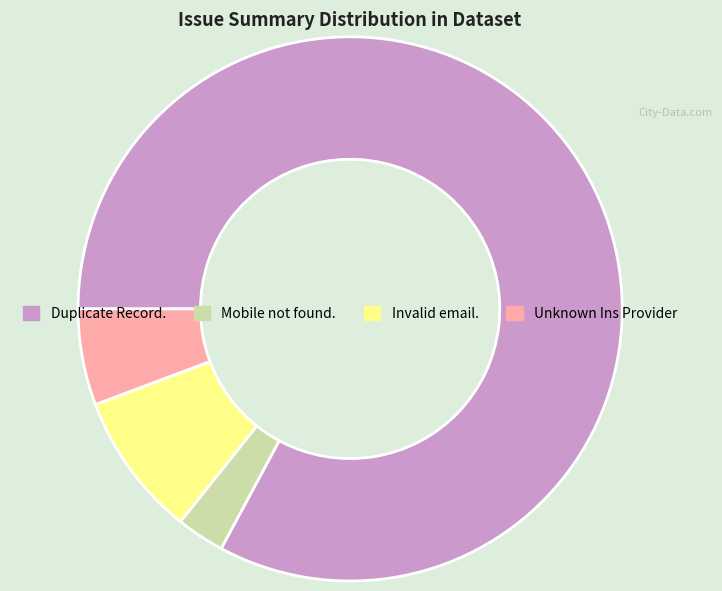

Which slice is the largest?

Duplicate Record.